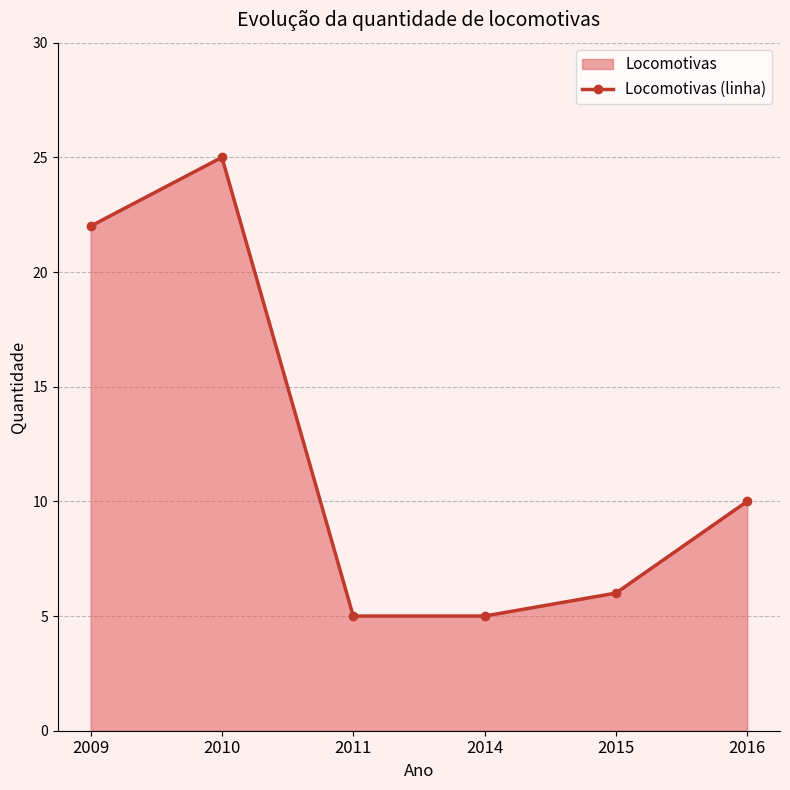

The value at 2016 is 13. True or false?

False